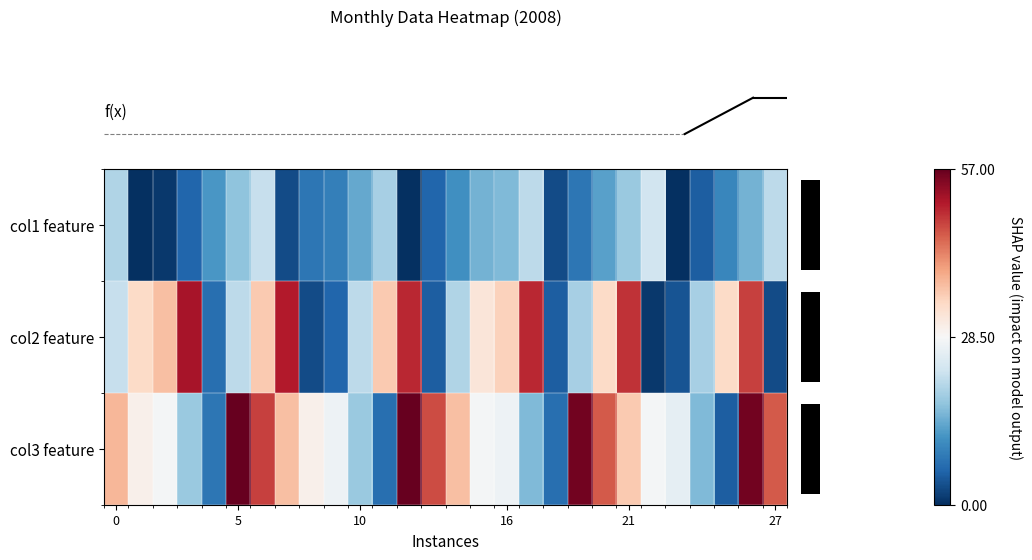

At how many categories does at least one series exceed 37?

13